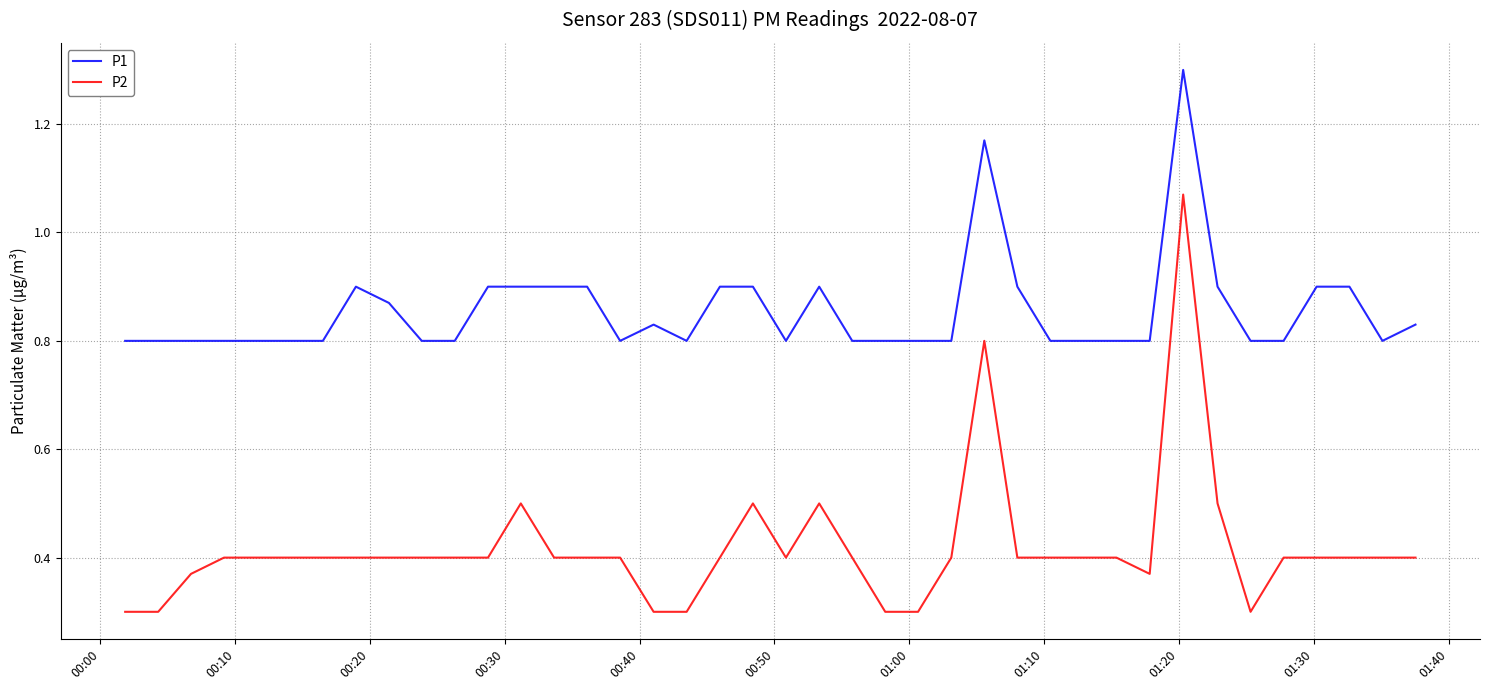

What is the smallest value displayed?

0.3